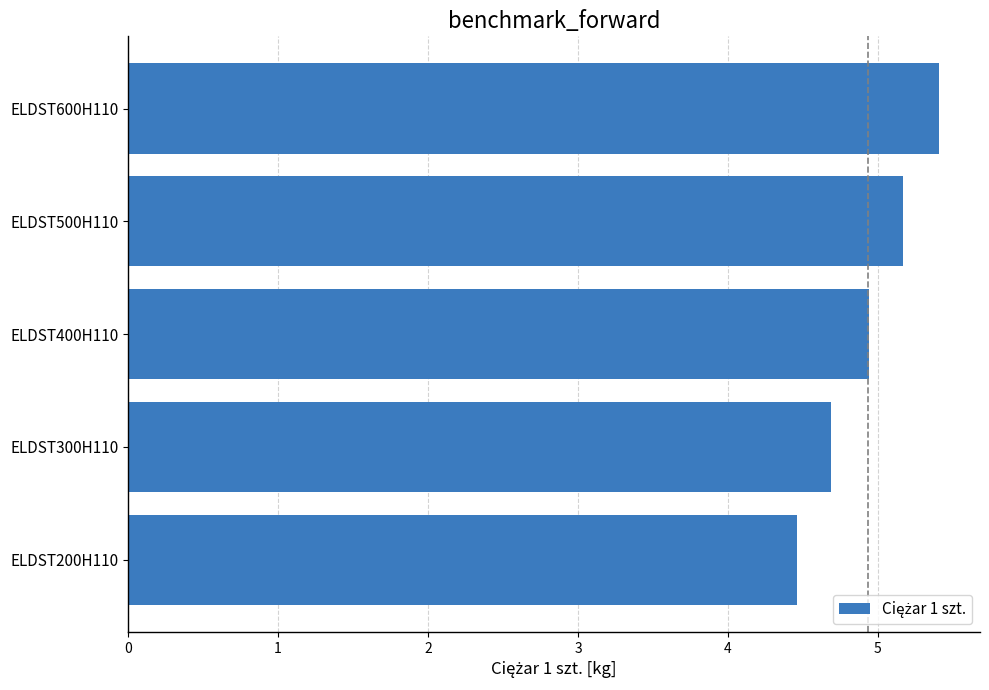

Reading bottom to top, transcribe all the data shown in this chart.

4.5	4.7	4.9	5.2	5.4